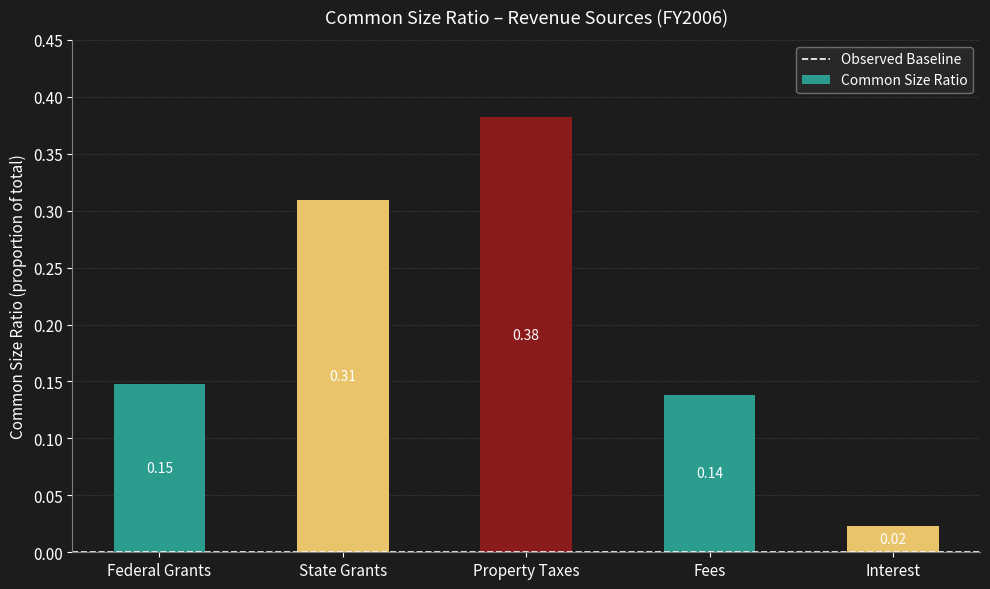

What is the sum of all values?

1.0